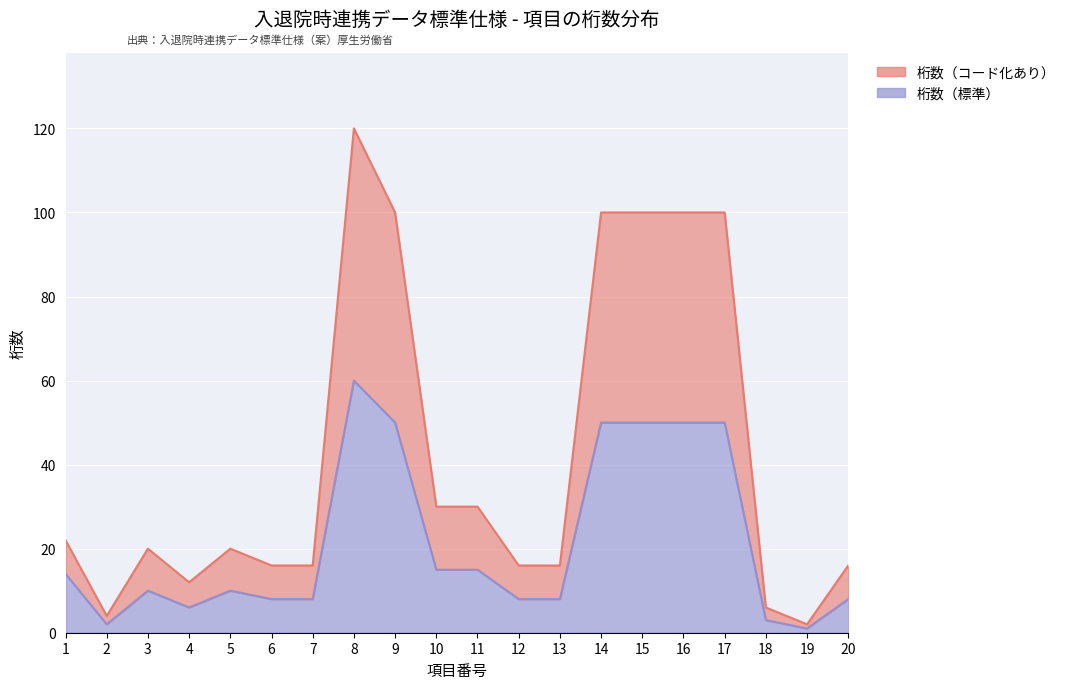

What is the average value of the 桁数（コード化あり） series?

42